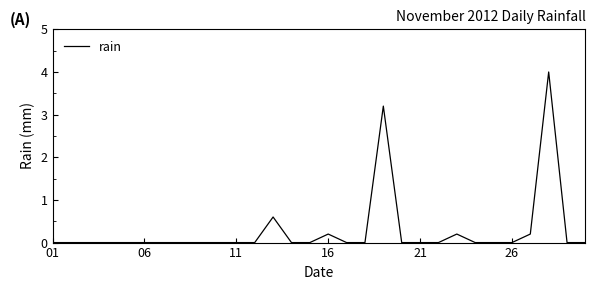

What is the difference between the maximum and minimum values?

4.0